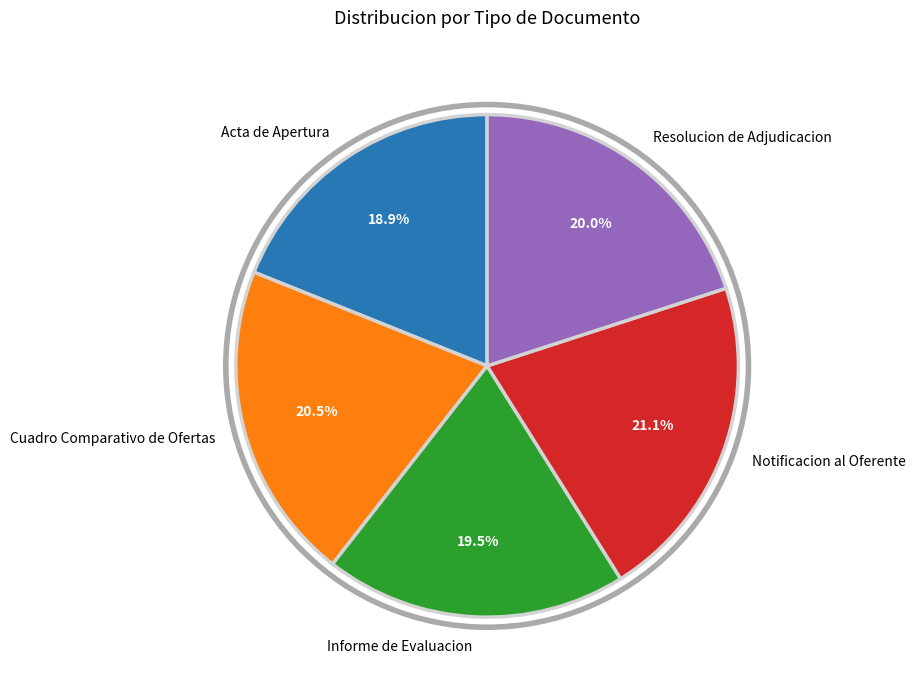

Is it true that Notificacion al Oferente is 14% of the pie?

False